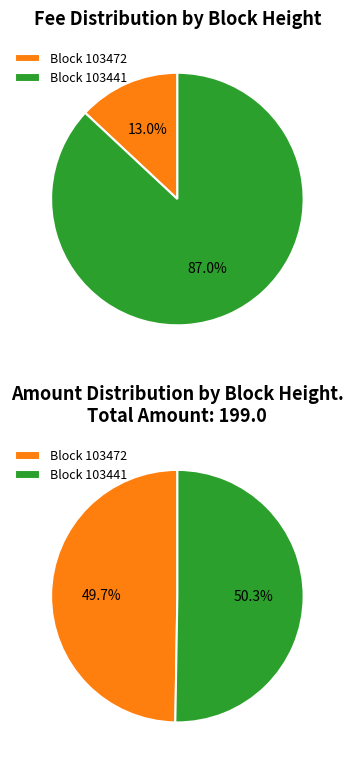

Does 103441 represent more than half of the total?

Yes